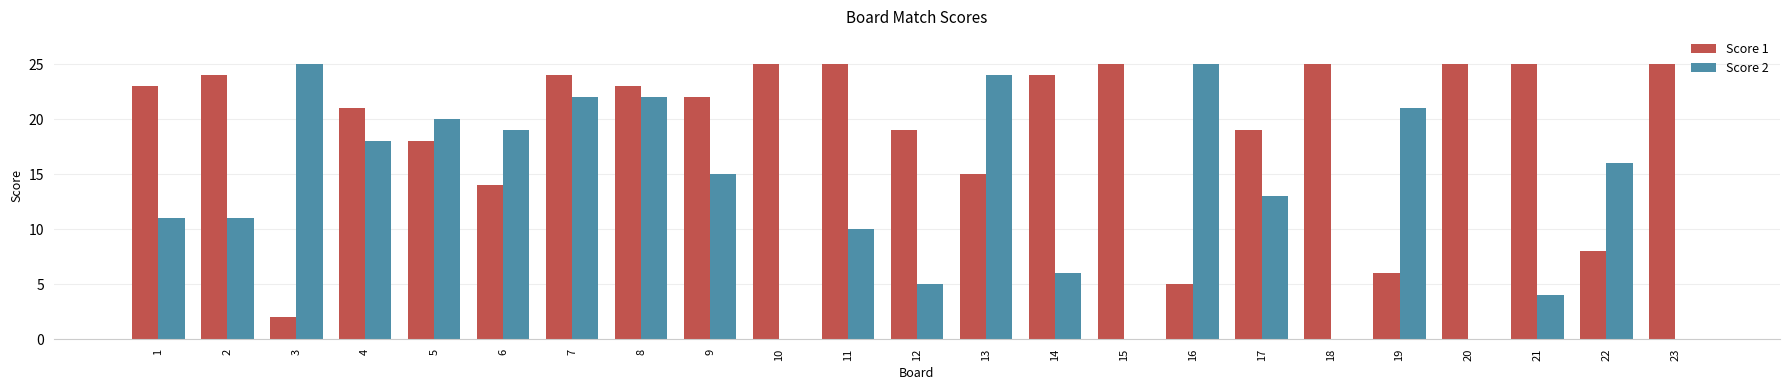

What is the greatest value displayed?

25